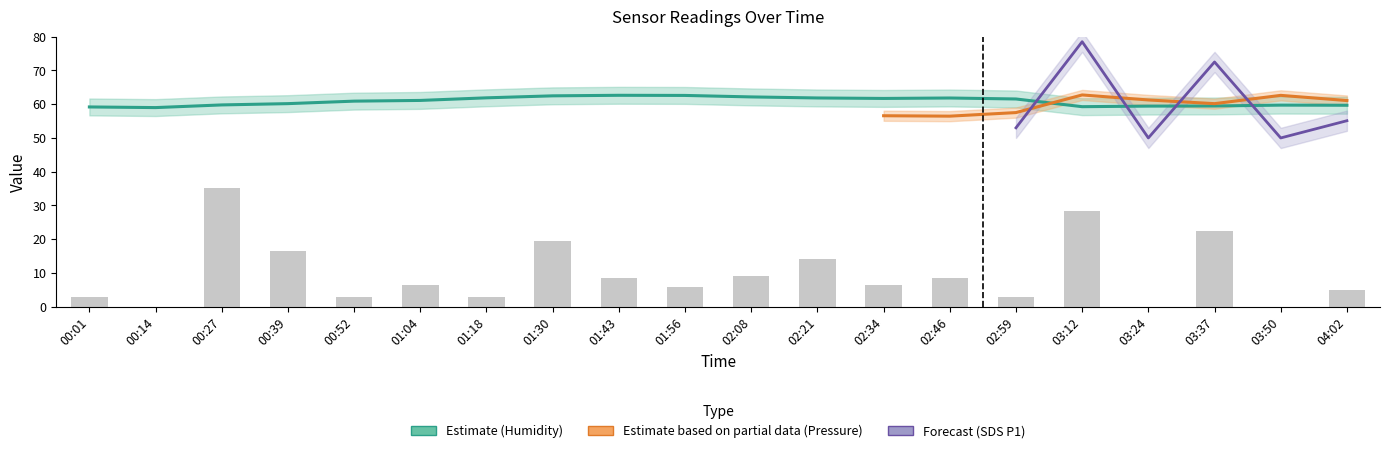

What position from the right is 01:43?

12